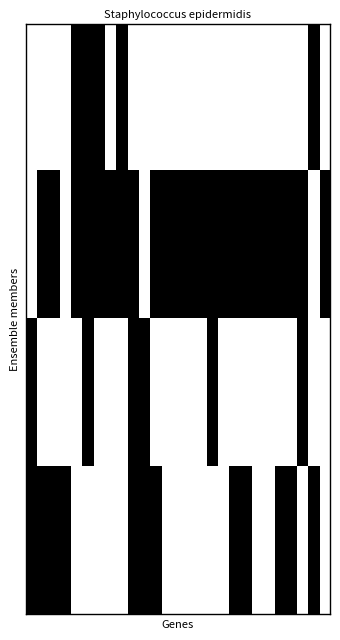

At how many categories does at least one series exceed 0?

27